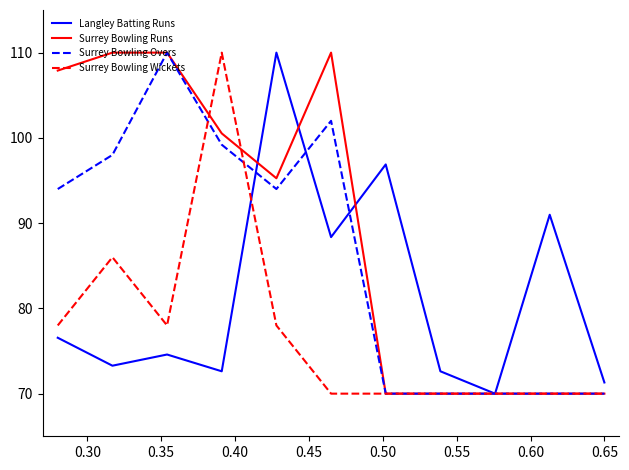

What are all the series names shown in the legend?

Langley Batting Runs, Surrey Bowling Runs, Surrey Bowling Overs, Surrey Bowling Wickets